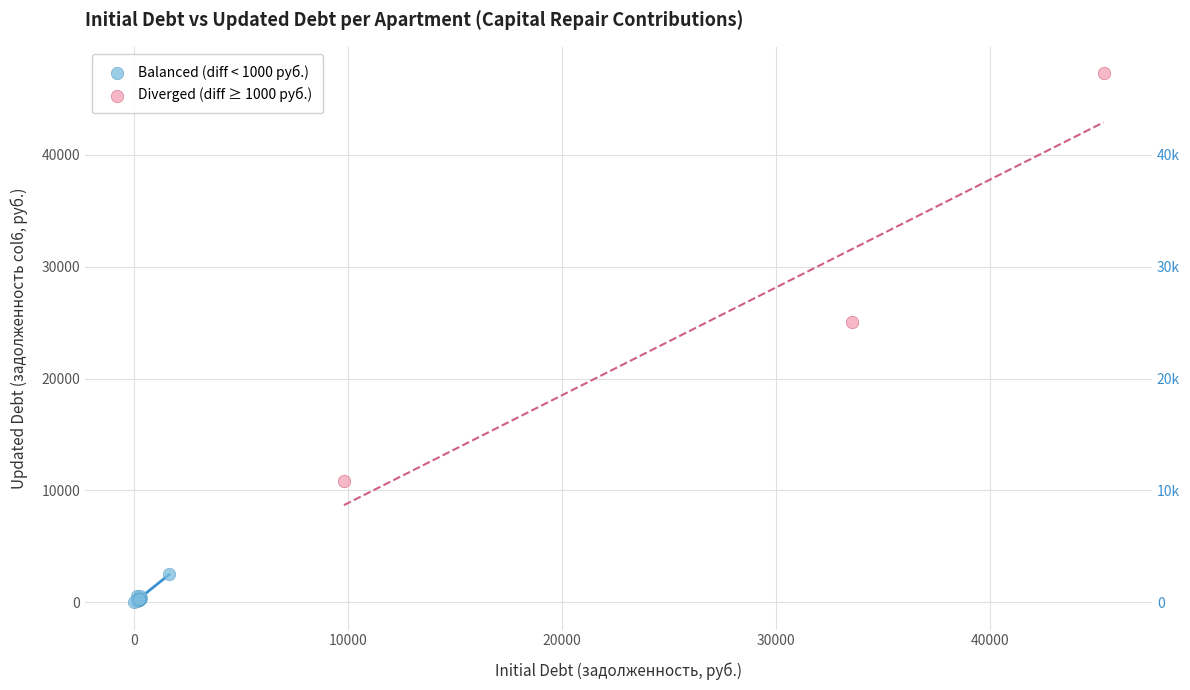

Which series contains the lowest Y value?

Balanced (diff < 1000 руб.)